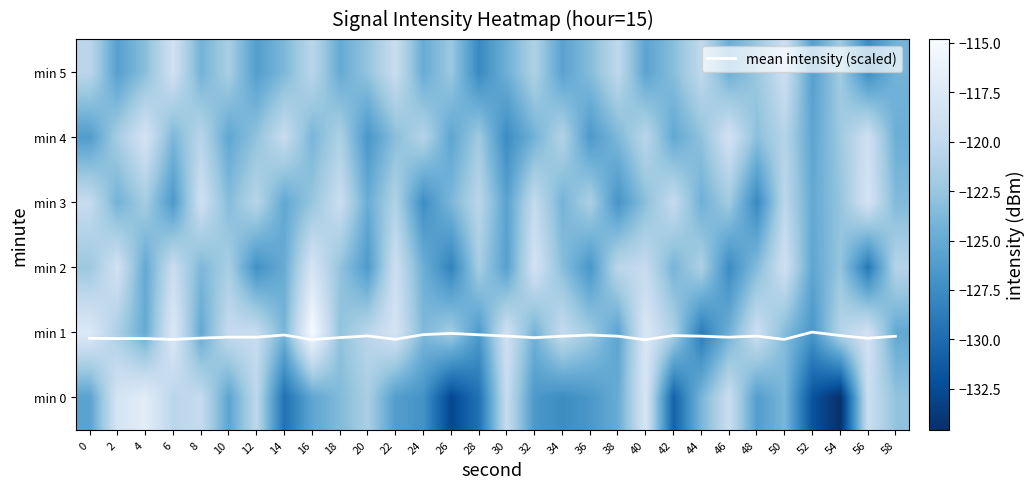

True or false: min 1 has a value of -41.5 at 4.

False